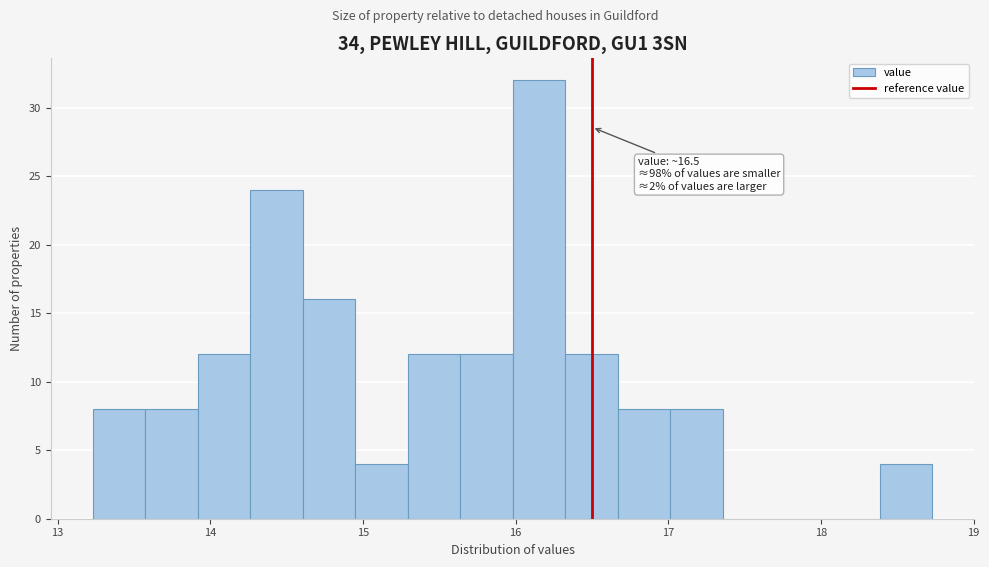

Around what value on the x-axis is the tallest bar? Give the approximate position of its centre, as read against the axis.

16.2